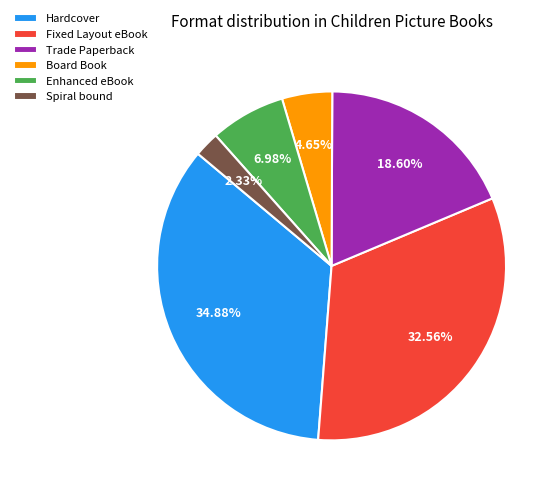

The Spiral bound slice represents 2% of the pie. True or false?

True